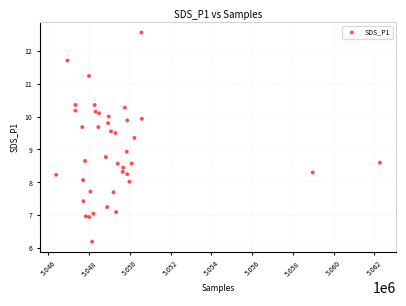

What Y value in the scatter plot is closest to 9?

8.9